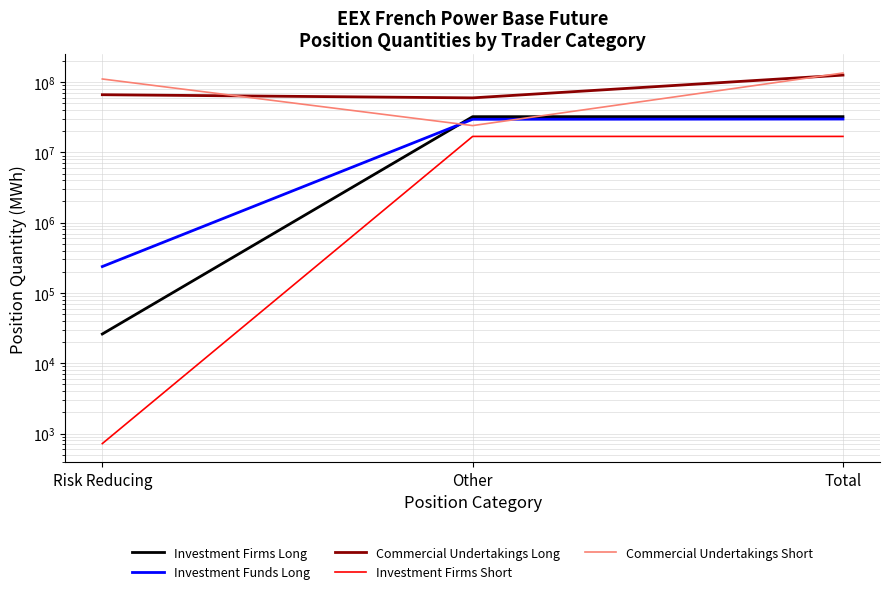

Which label corresponds to the smallest value in the chart?

Risk Reducing